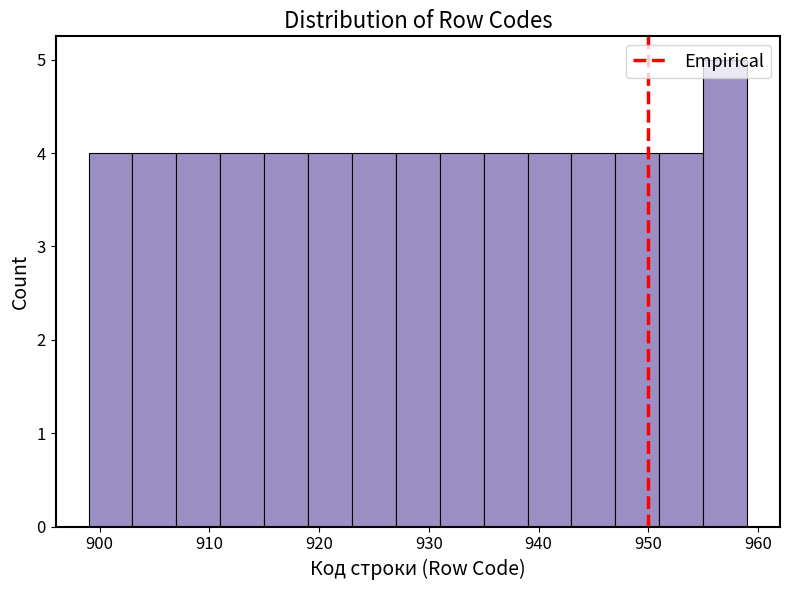

Reading left to right, transcribe this chart: for each bar, give the range it covers on the x-axis and its height. The values are not printed on the chart, so give them approximately, as read against the axis.

899 to 903: 4
903 to 907: 4
907 to 911: 4
911 to 915: 4
915 to 919: 4
919 to 923: 4
923 to 927: 4
927 to 931: 4
931 to 935: 4
935 to 939: 4
939 to 943: 4
943 to 947: 4
947 to 951: 4
951 to 955: 4
955 to 959: 5